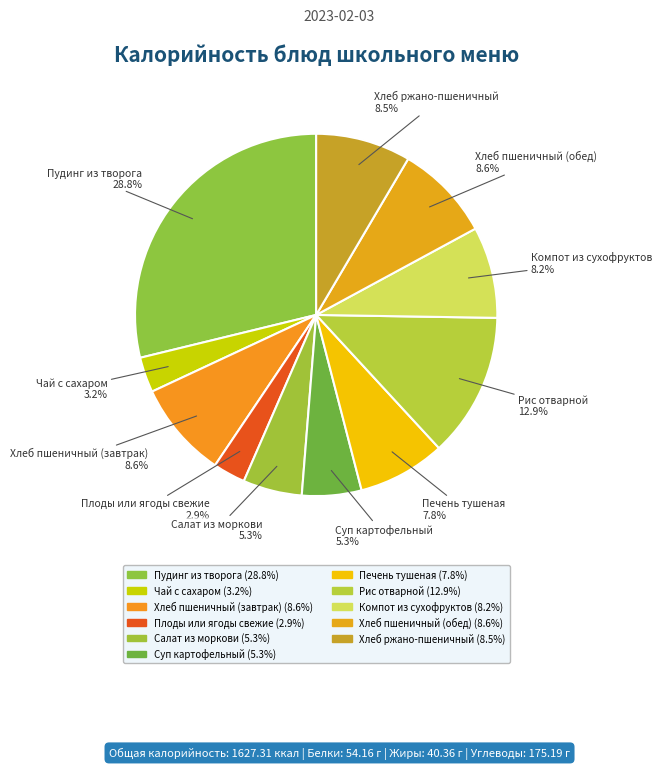

Is it true that Хлеб пшеничный (завтрак) is 9% of the pie?

True